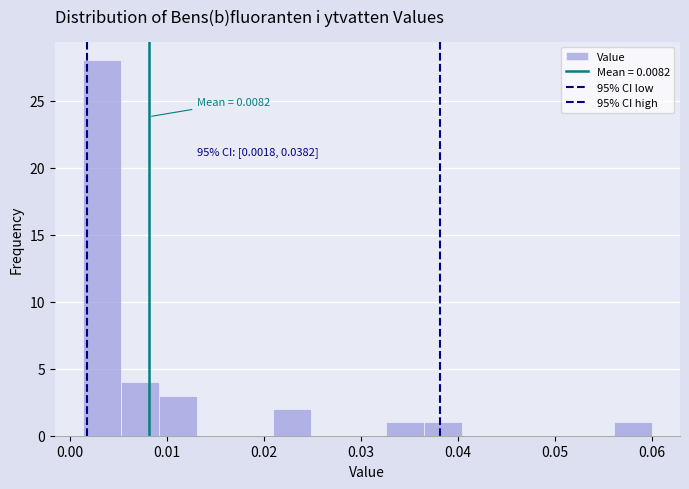

Read against the x-axis, roughly where is the centre of the tallest bar?

0.003